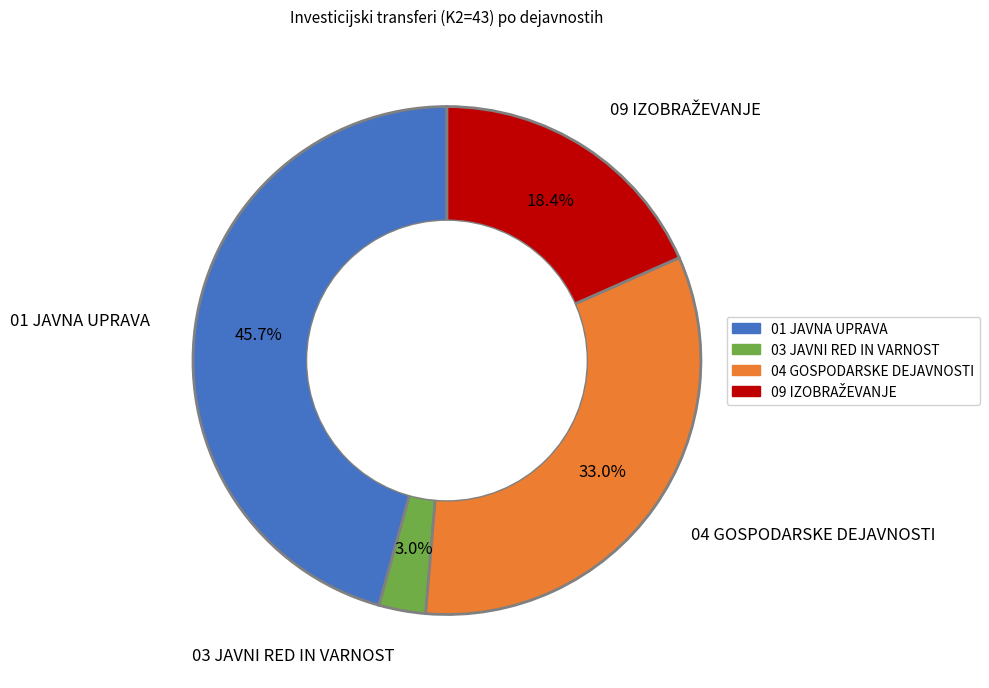

Which slice is the largest?

01 JAVNA UPRAVA